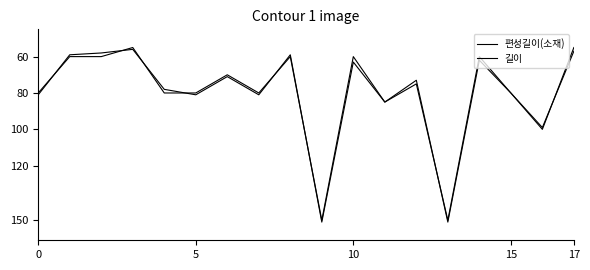

List the series in order of their peak value, lowest first.

길이, 편성길이(소재)